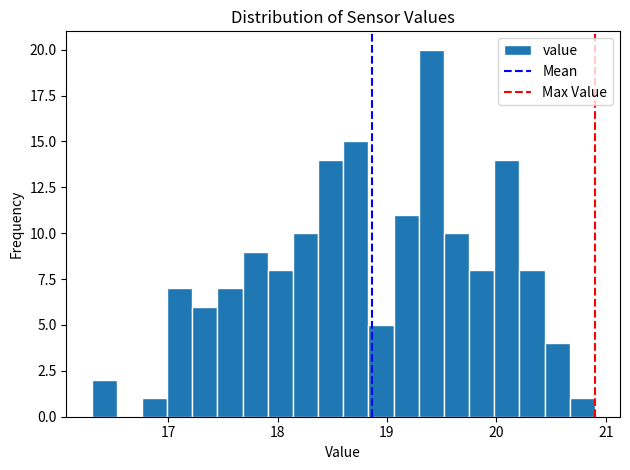

Around what value on the x-axis is the tallest bar? Give the approximate position of its centre, as read against the axis.

19.4